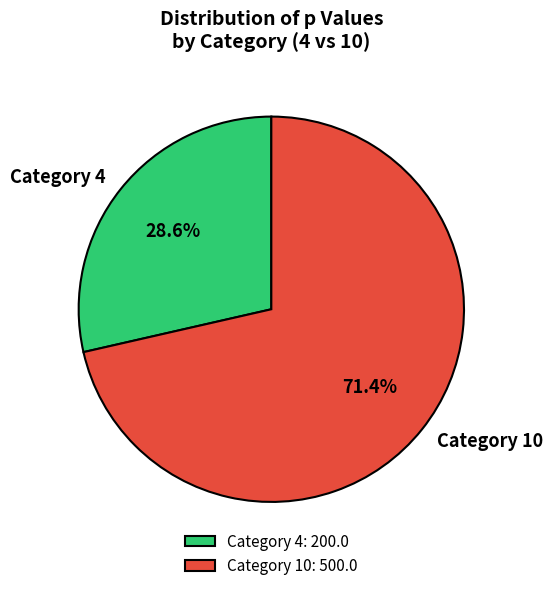

Does Category 4 represent more than half of the total?

No